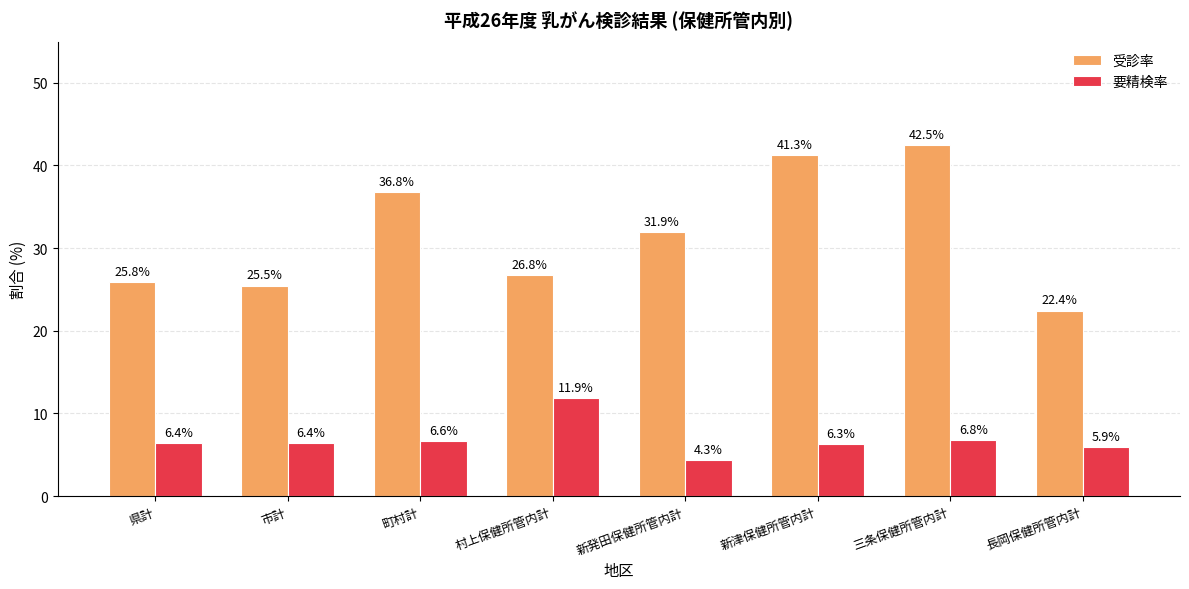

How many groups of bars are there?

8